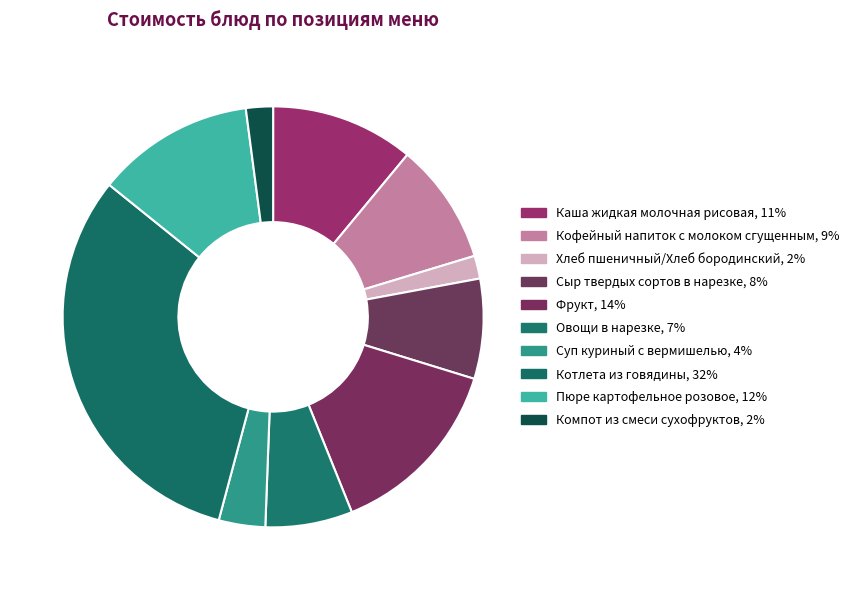

Between Кофейный напиток с молоком сгущенным and Хлеб пшеничный/Хлеб бородинский, which is larger?

Кофейный напиток с молоком сгущенным